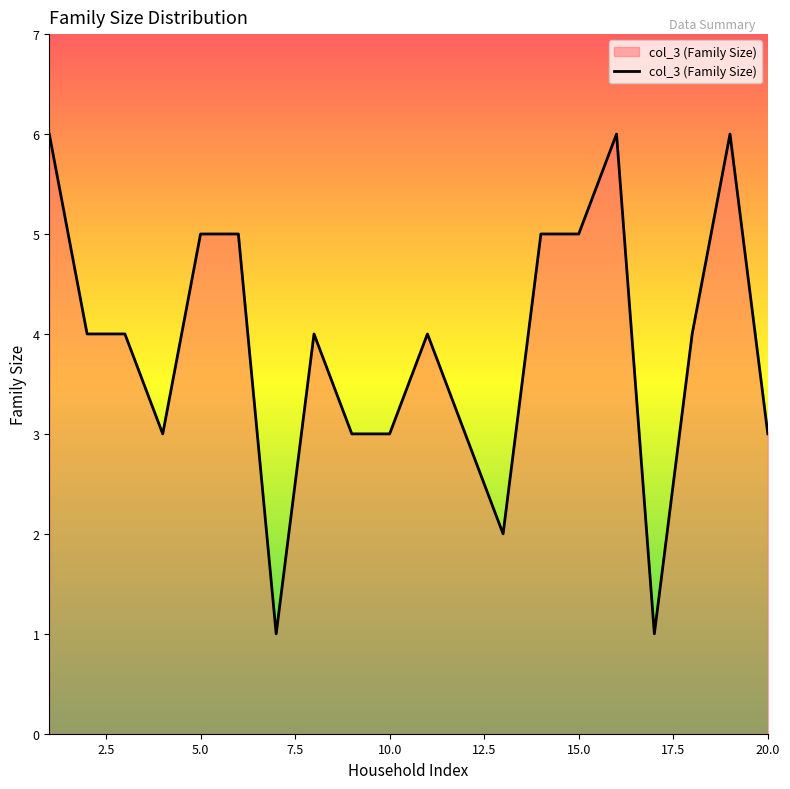

What is the difference between the maximum and minimum values?

5